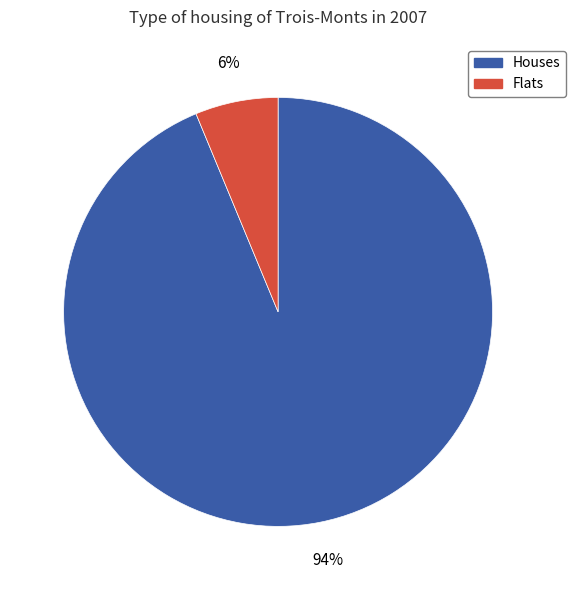

To the nearest percent, what is the average slice percentage?

50%